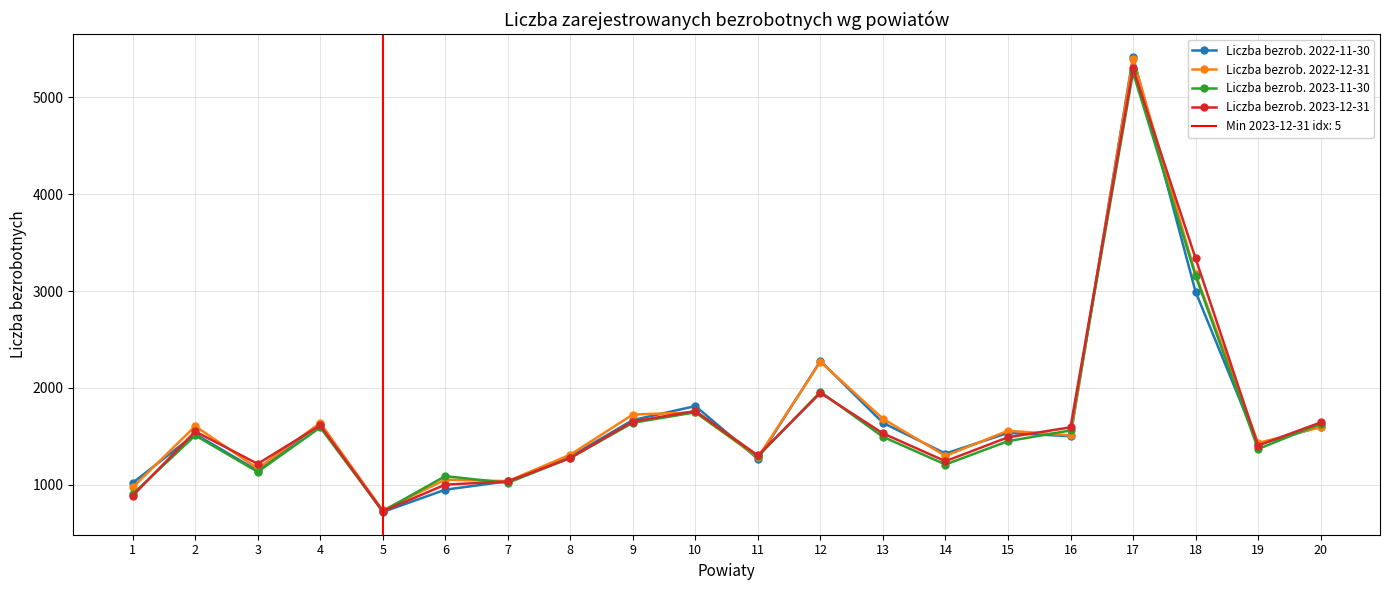

How many lines are shown in the chart?

4